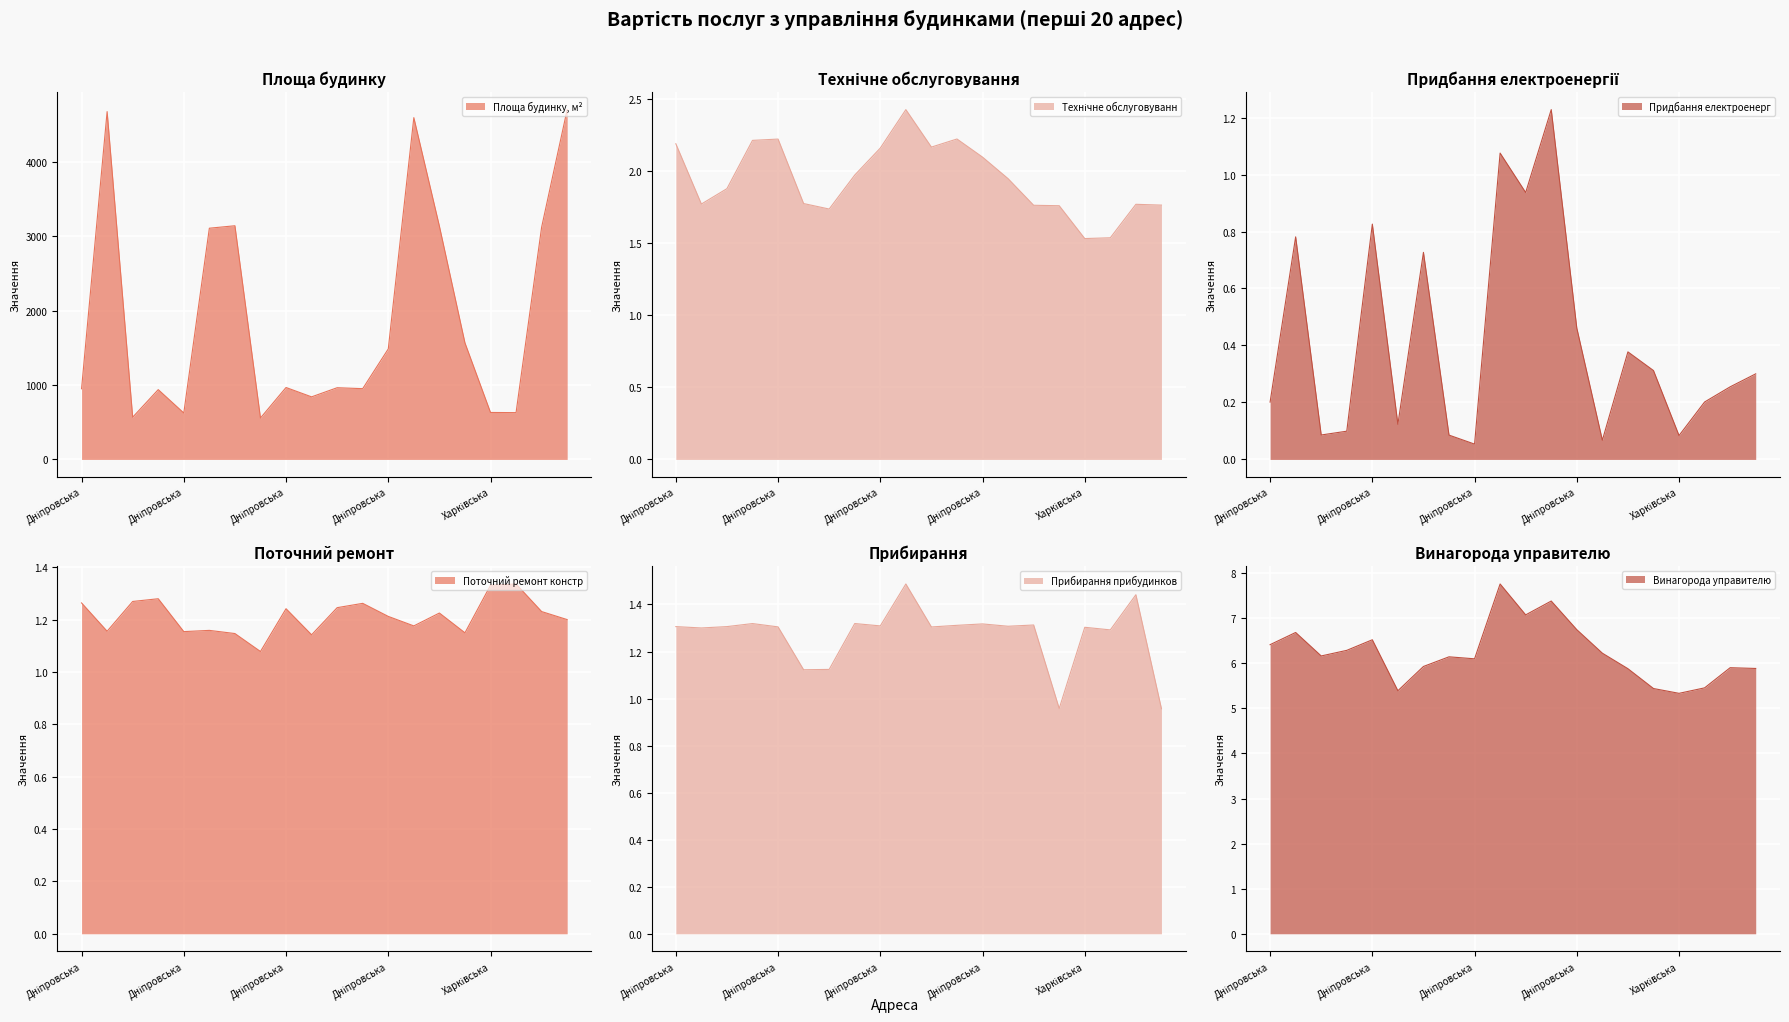

What is the sum of the Площа будинку, м² values at Харківська 13 and Дніпровська 2?

9369.3